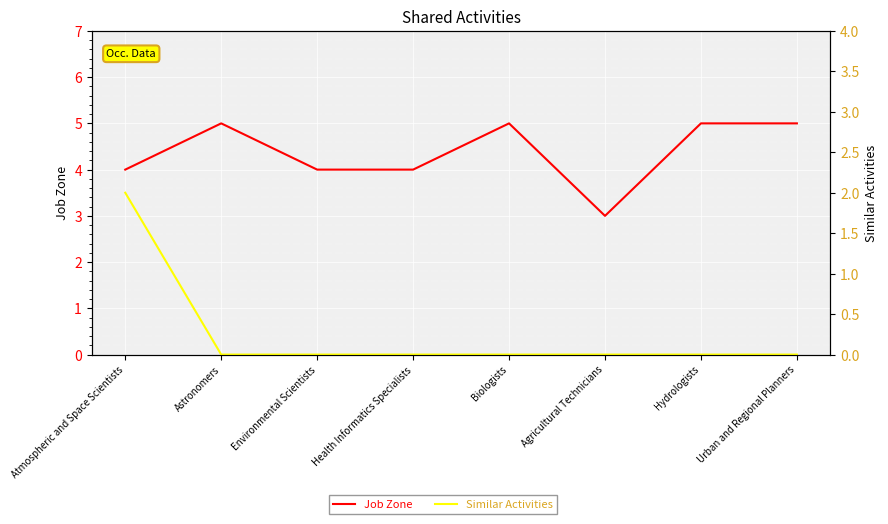

How many categories are shown in the chart?

8